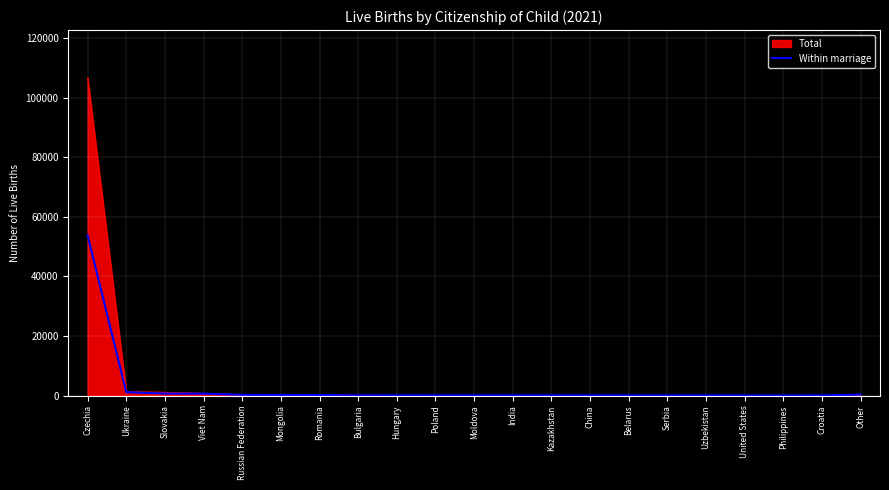

The Within marriage series shows 53798 at Czechia. True or false?

True